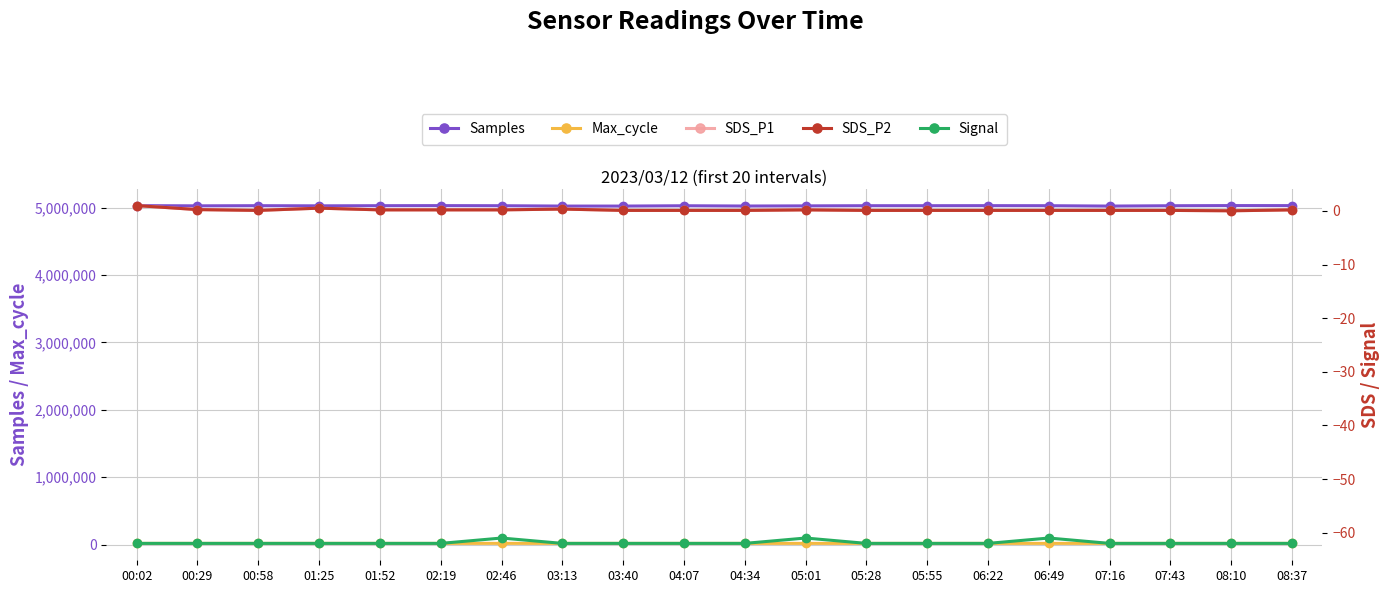

The value of Samples at 02:46 is 5026335.0. True or false?

True